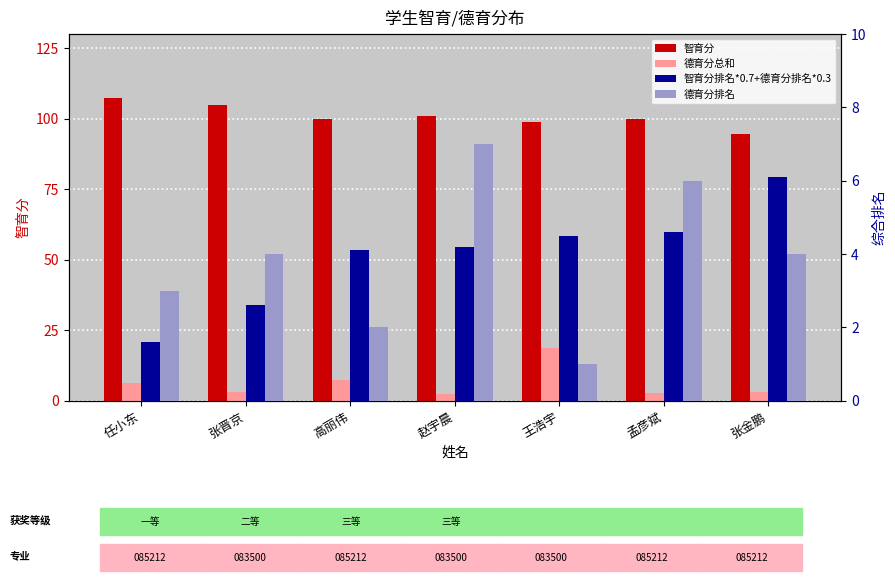

Where does the 德育分总和 series first go above 3?

任小东